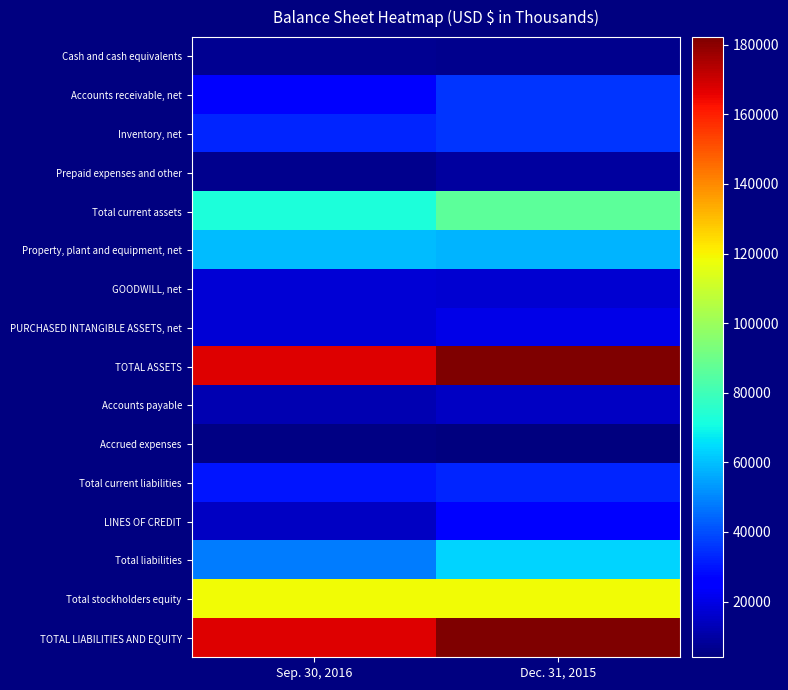

At how many categories does at least one series exceed 10058?

2